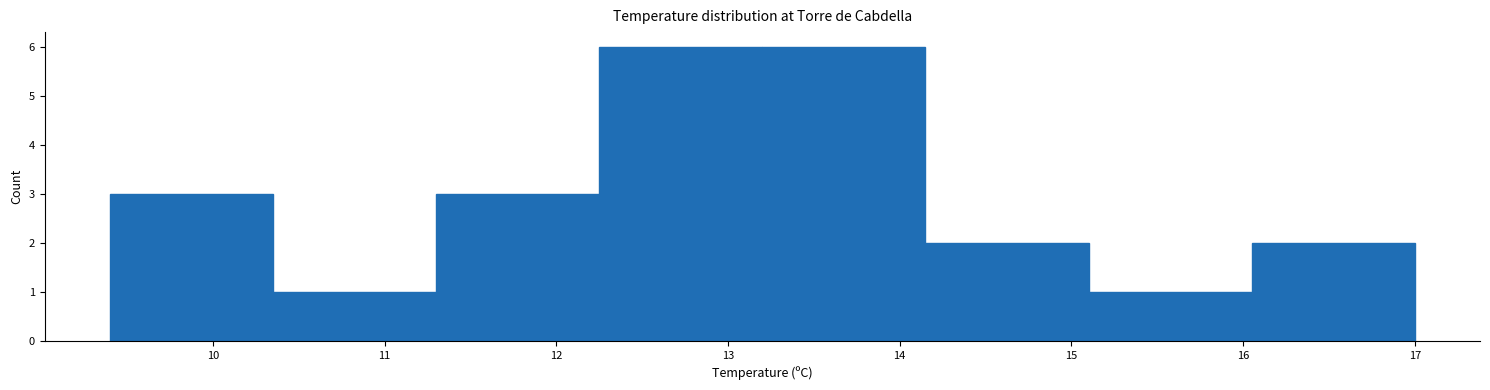

Reading left to right, transcribe this chart: for each bar, give the range it covers on the x-axis and its height. Neither the bar edges nor the heights are printed on the chart, so give them approximately, as read against the axes.

9.40 to 10.35: 3
10.35 to 11.30: 1
11.30 to 12.25: 3
12.25 to 13.20: 6
13.20 to 14.15: 6
14.15 to 15.10: 2
15.10 to 16.05: 1
16.05 to 17.00: 2